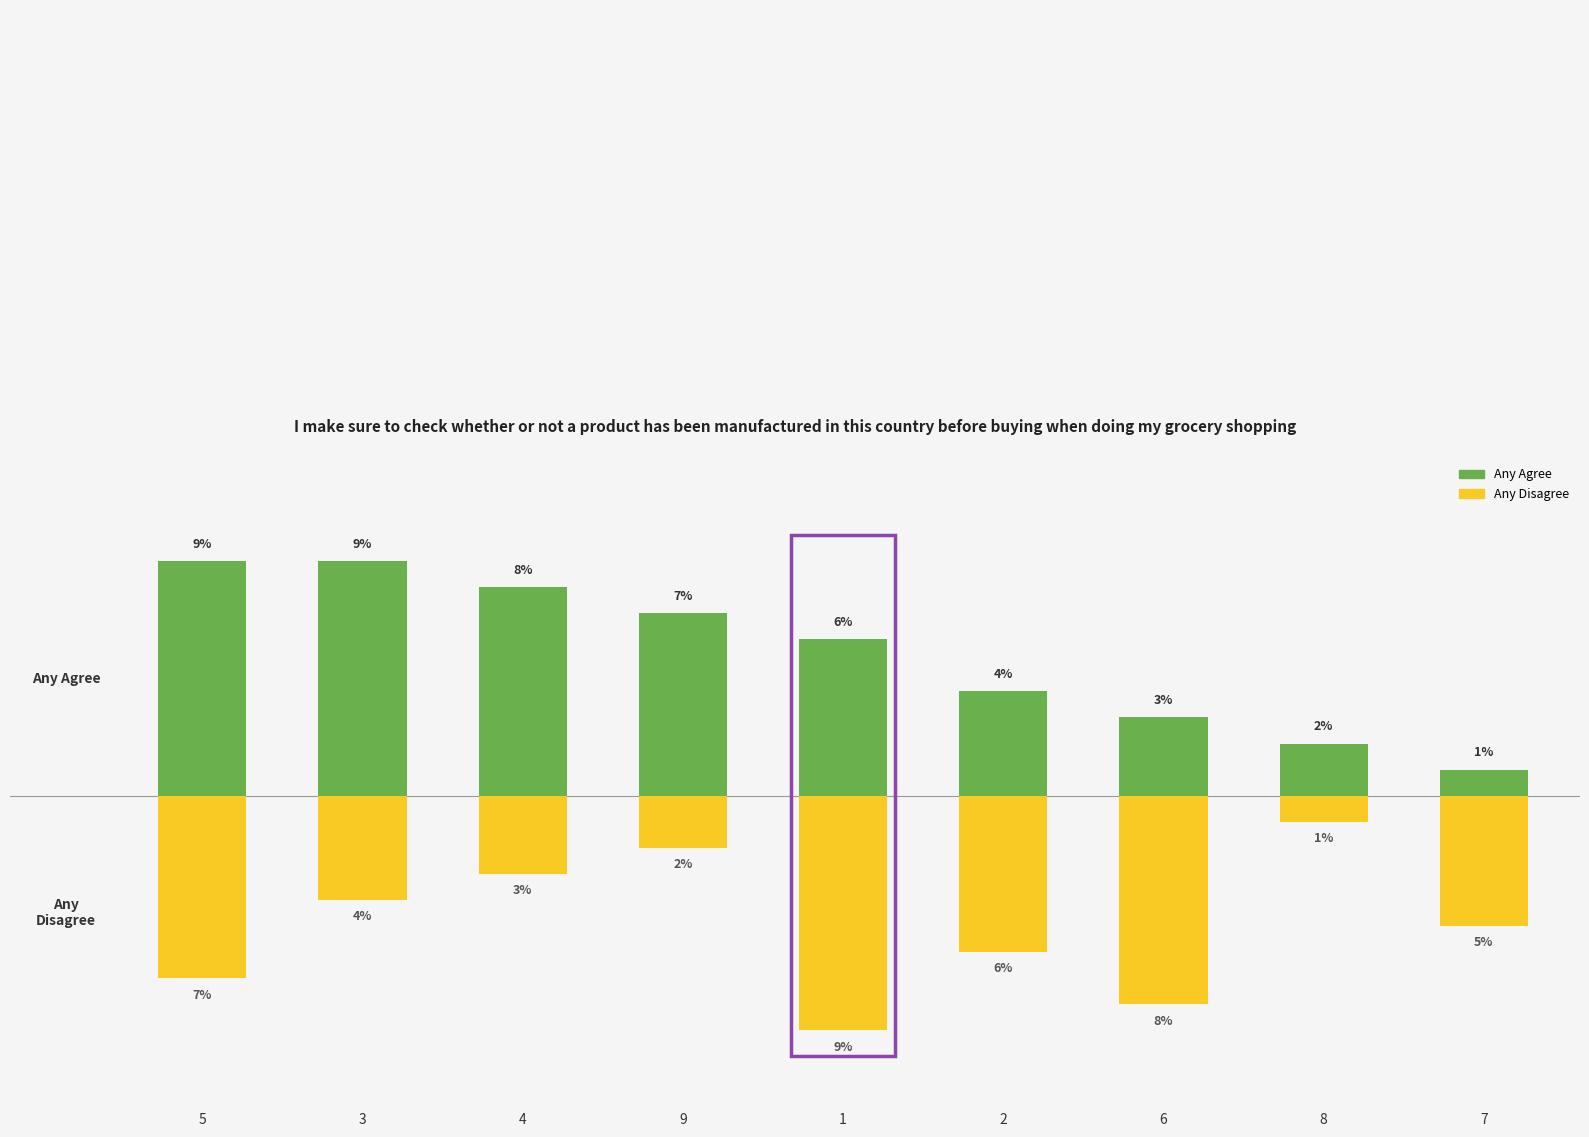

At how many categories does at least one series exceed 5?

5